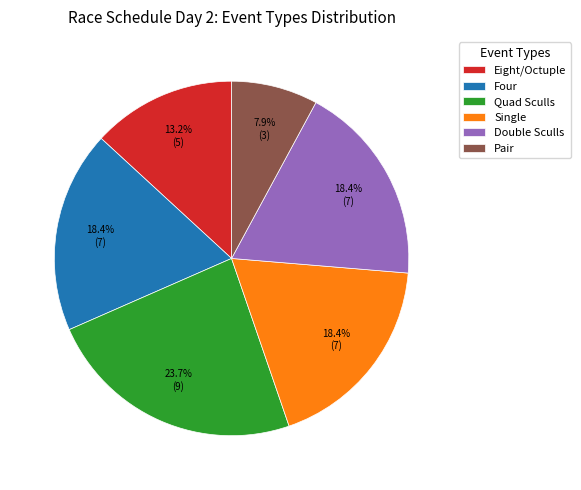

Is Quad Sculls the majority of the pie?

No